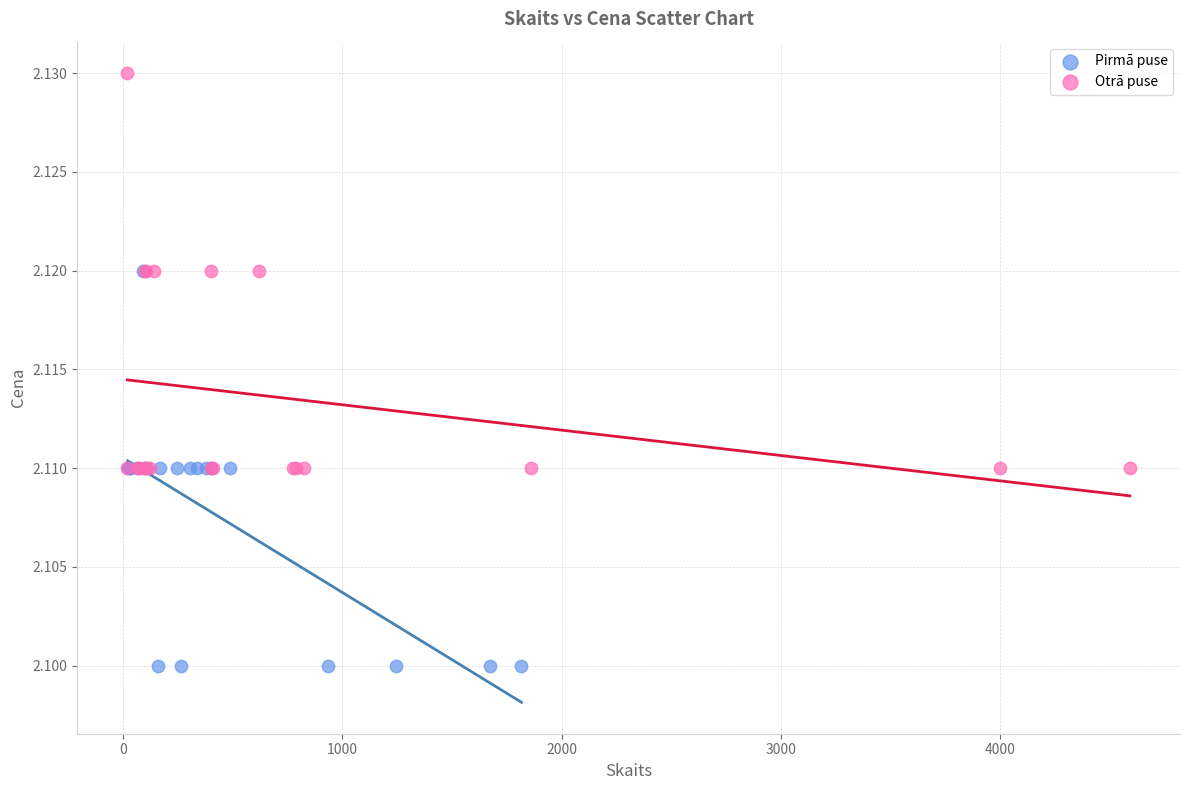

Which series contains the lowest Y value?

Pirmā puse